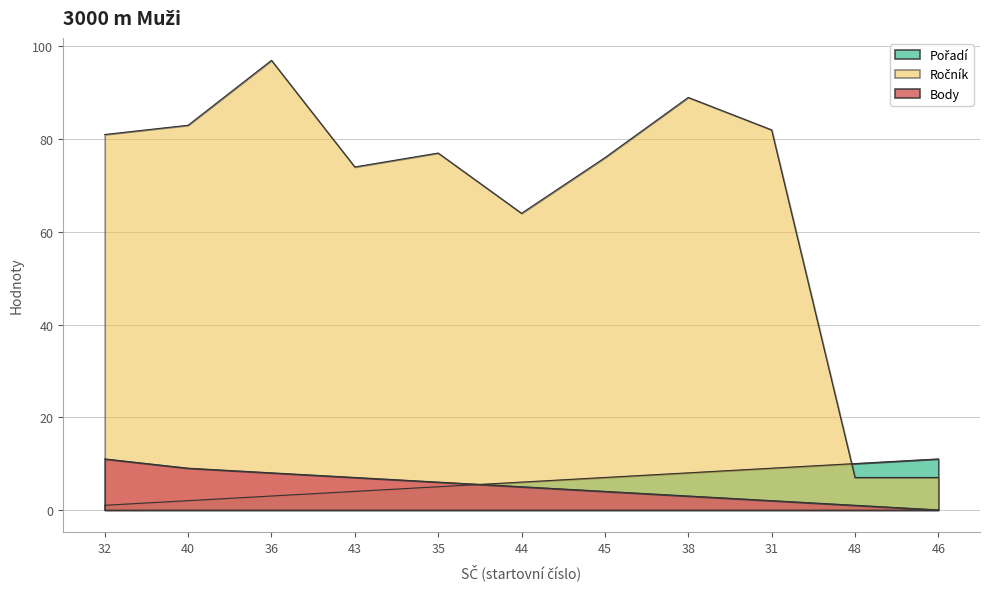

What is the highest value of the Pořadí series?

11